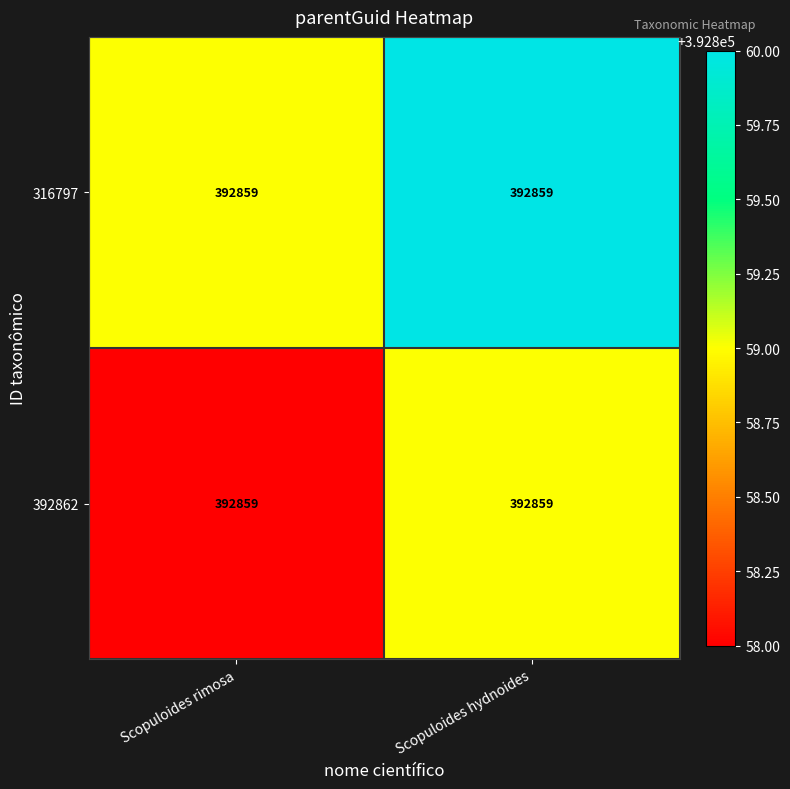

Rank the categories by 316797 value from highest to lowest.

Scopuloides hydnoides, Scopuloides rimosa